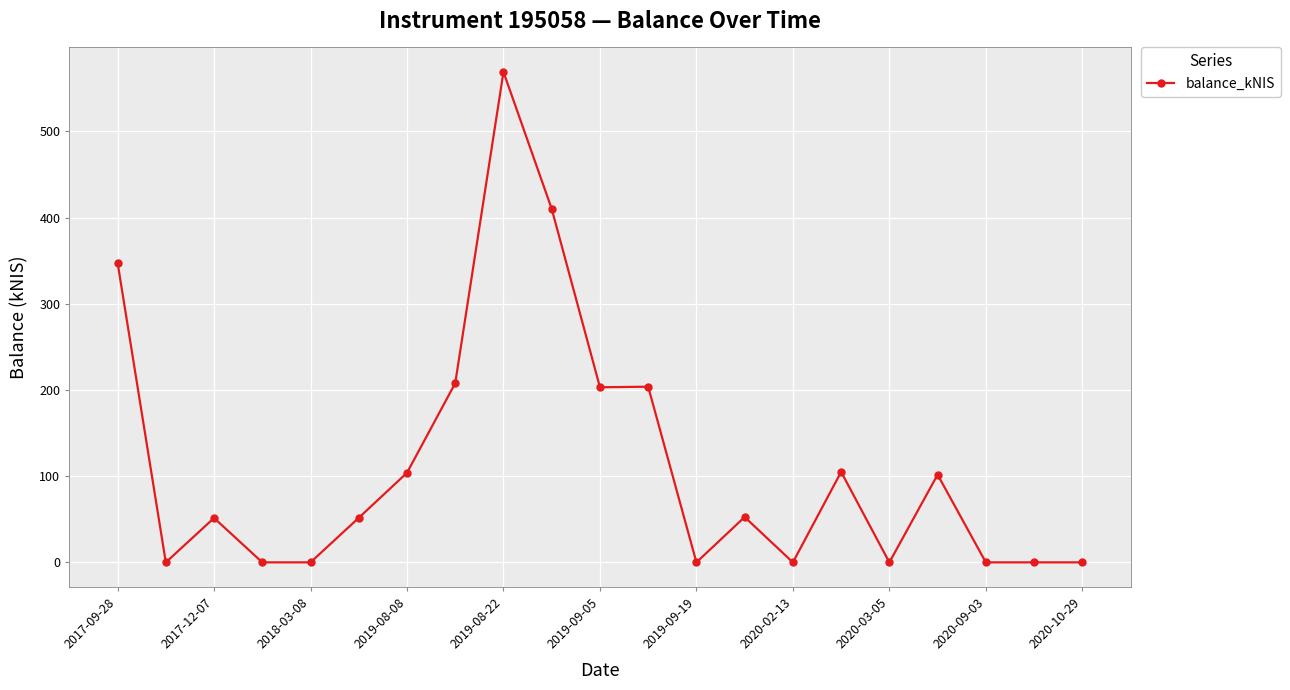

Does the chart display data point markers on the line(s)?

Yes